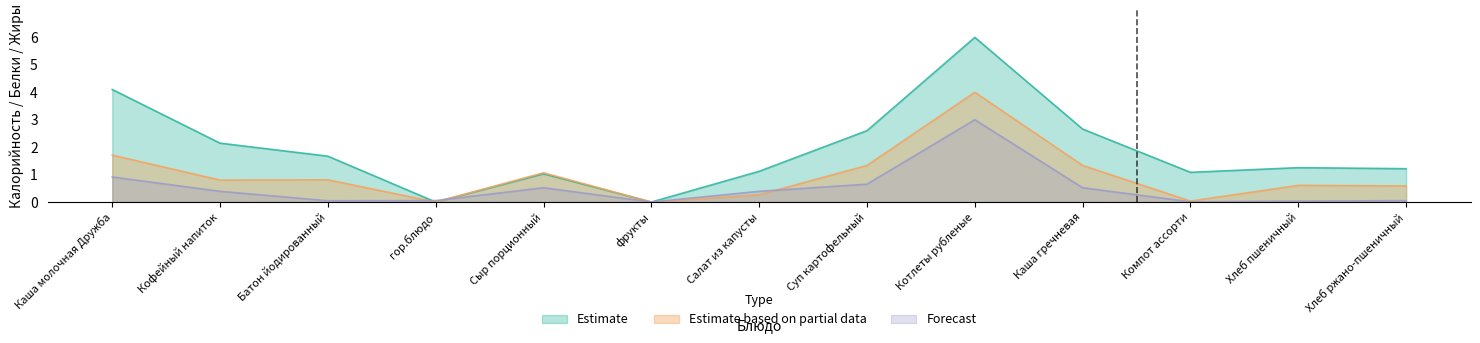

What is the label of the 10th point from the right?

гор.блюдо